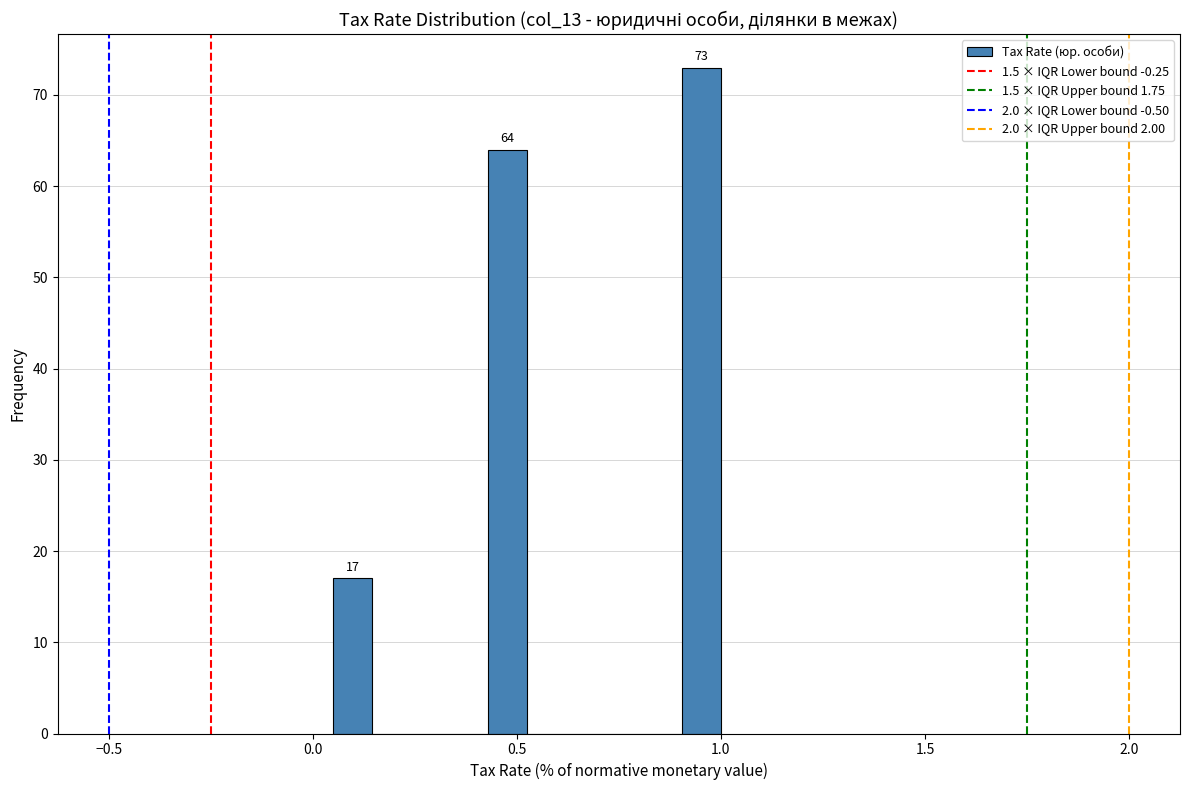

Around what value on the x-axis is the tallest bar? Give the approximate position of its centre, as read against the axis.

0.95